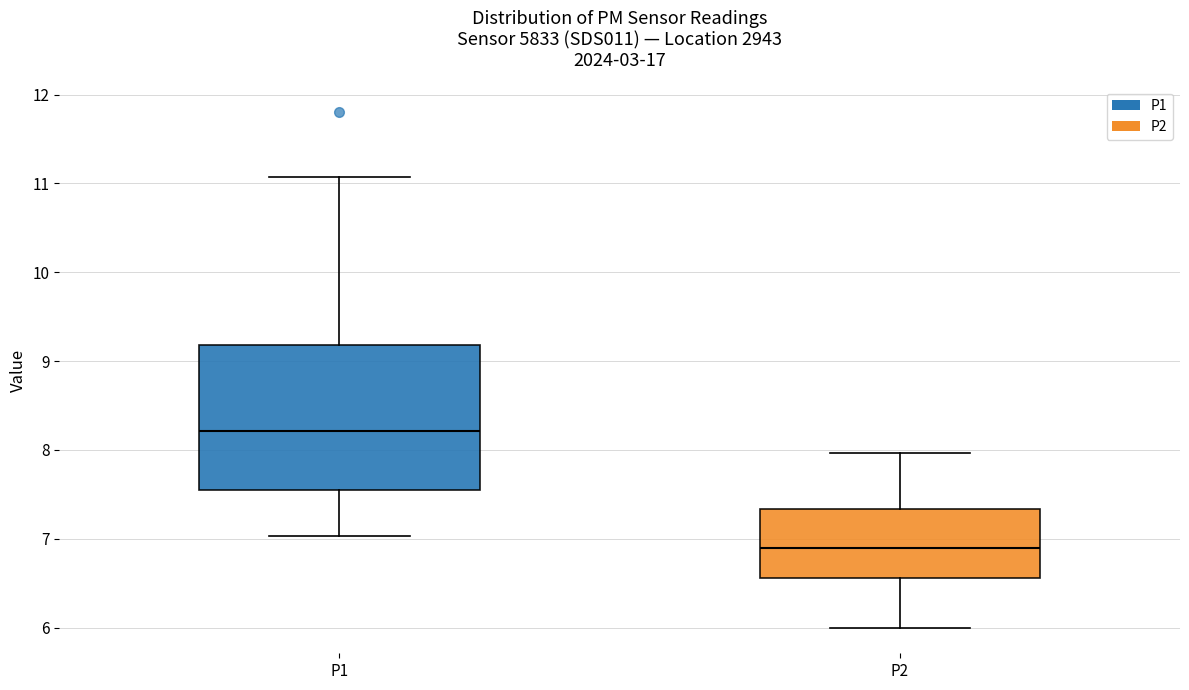

Reading left to right, read every box against the y-axis: the position of its median line, the range the box covers, and the ends of its whiskers. The values are not printed on the chart, so give them approximately, as read against the axis.

P1: median 8.2, box 7.6 to 9.2, whiskers 7.0 to 11.1
P2: median 6.9, box 6.6 to 7.3, whiskers 6.0 to 8.0